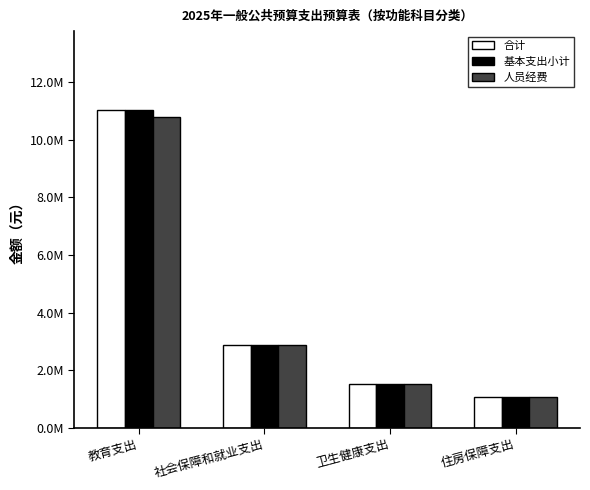

What are all the series names shown in the legend?

合计, 基本支出小计, 人员经费